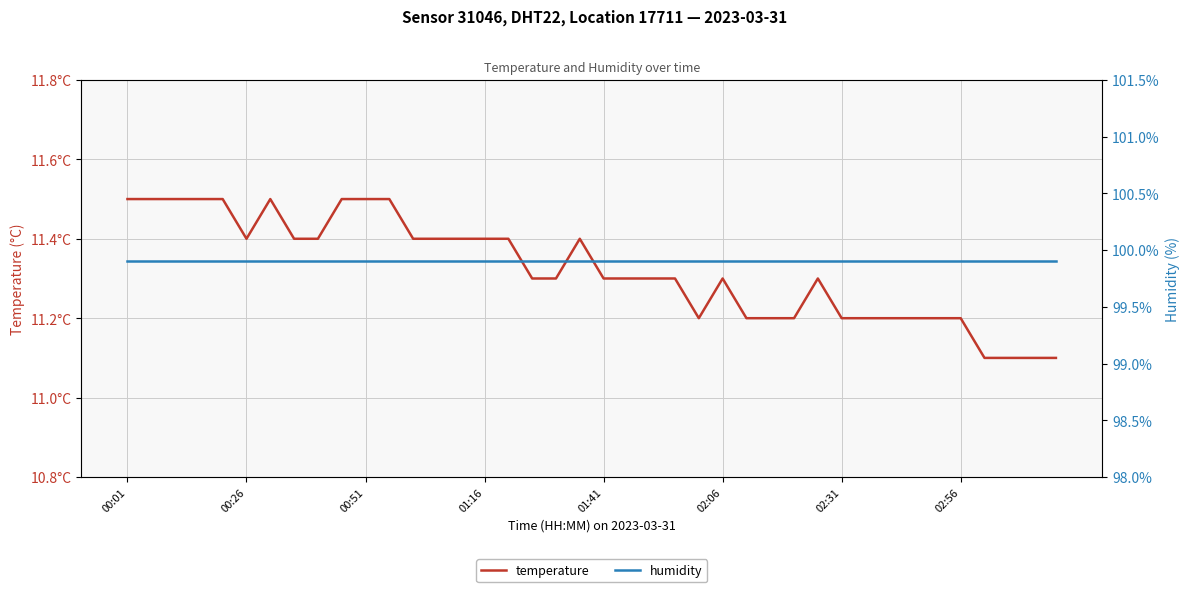

Which series has the largest range (max minus min)?

temperature